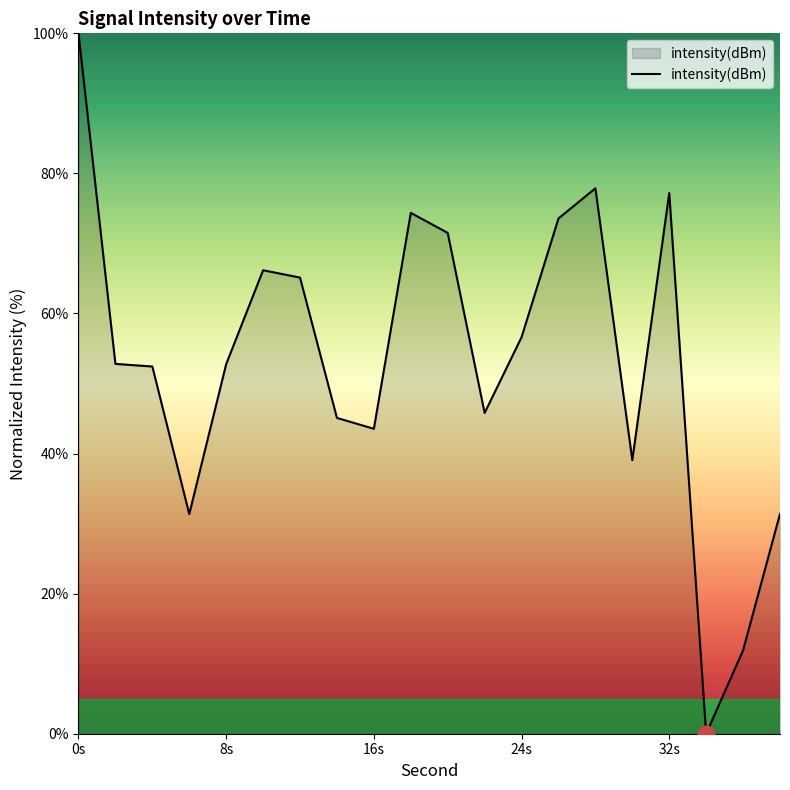

What is the difference between the maximum and minimum values?

100.0